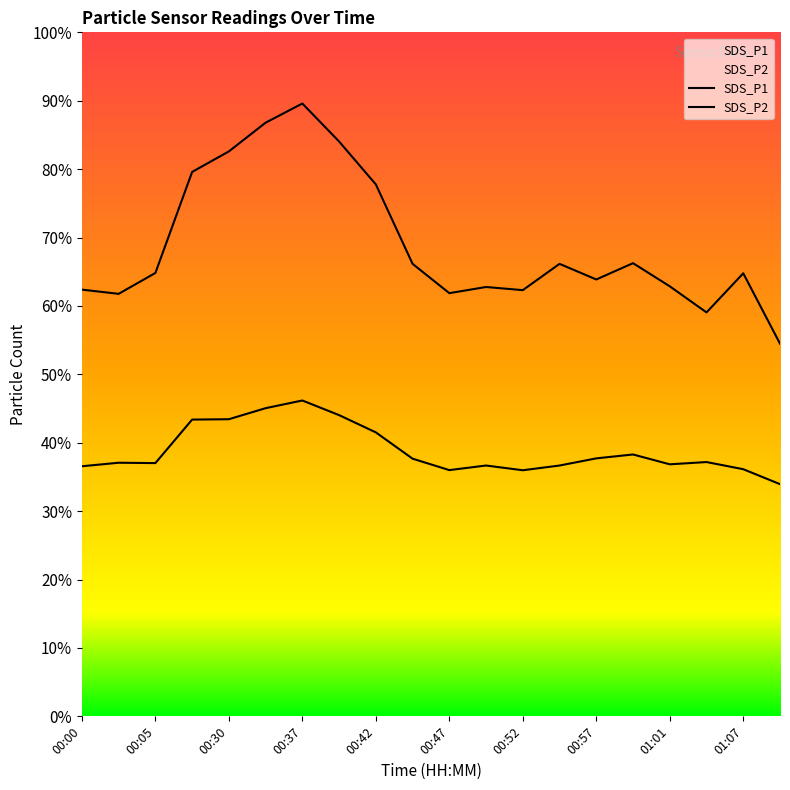

At which label does SDS_P2 reach its peak?

00:37